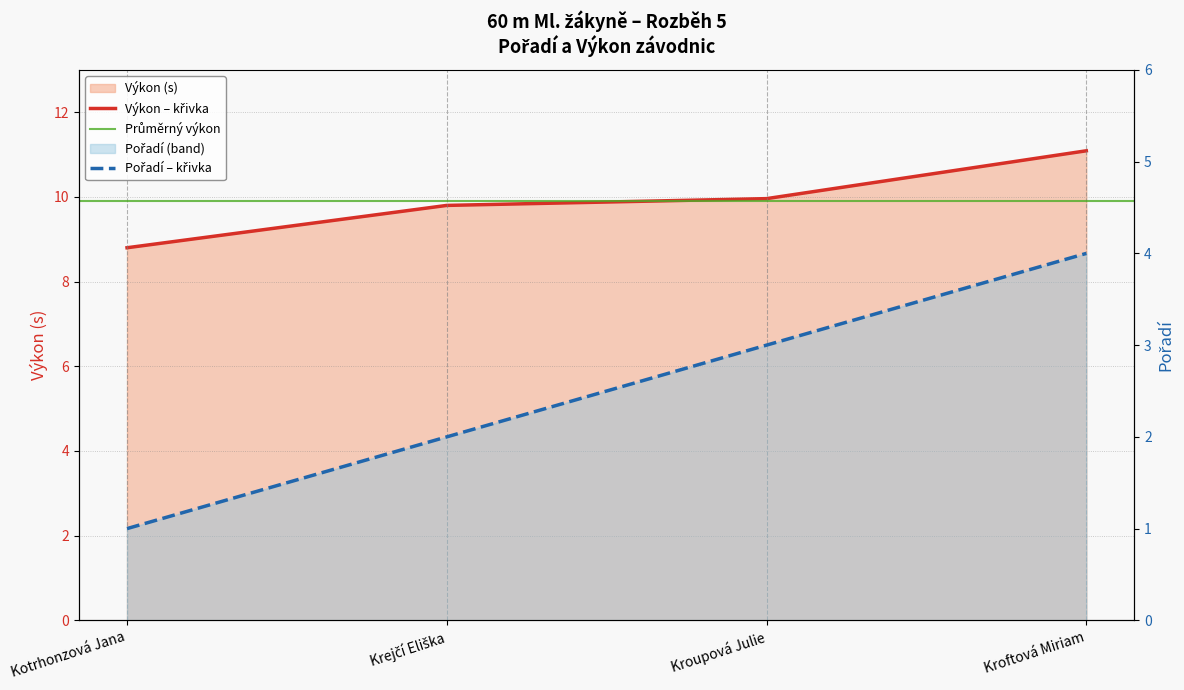

At how many categories does at least one series exceed 3?

4